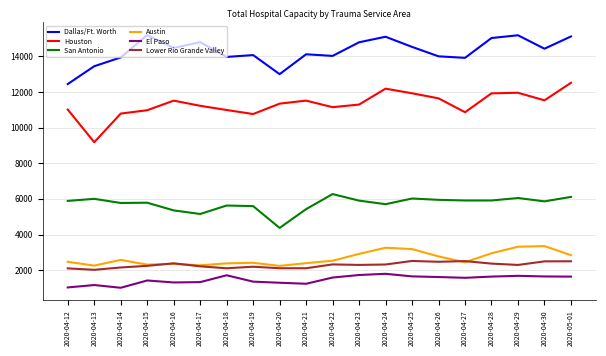

What is the approximate value of Austin at 2020-04-18?

2380